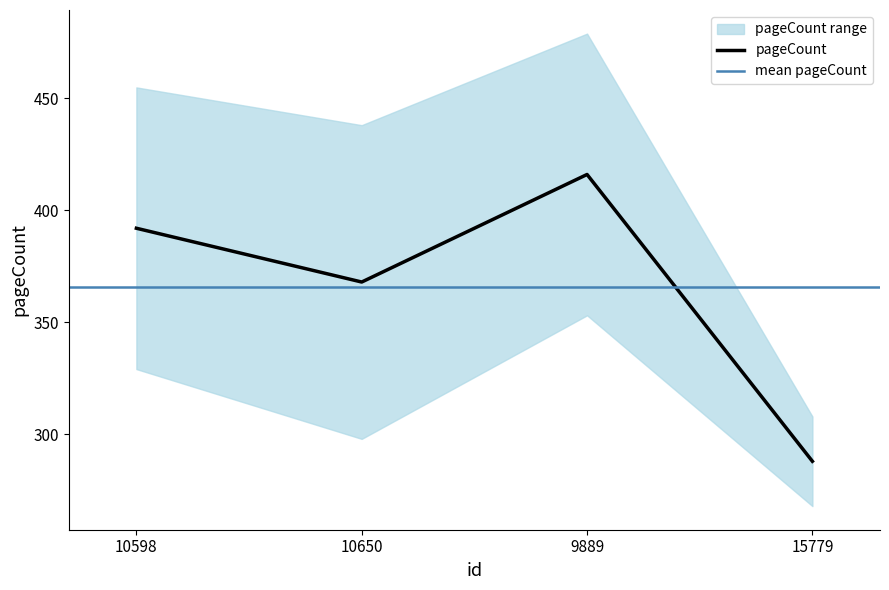

Which label corresponds to the largest value in the chart?

9889